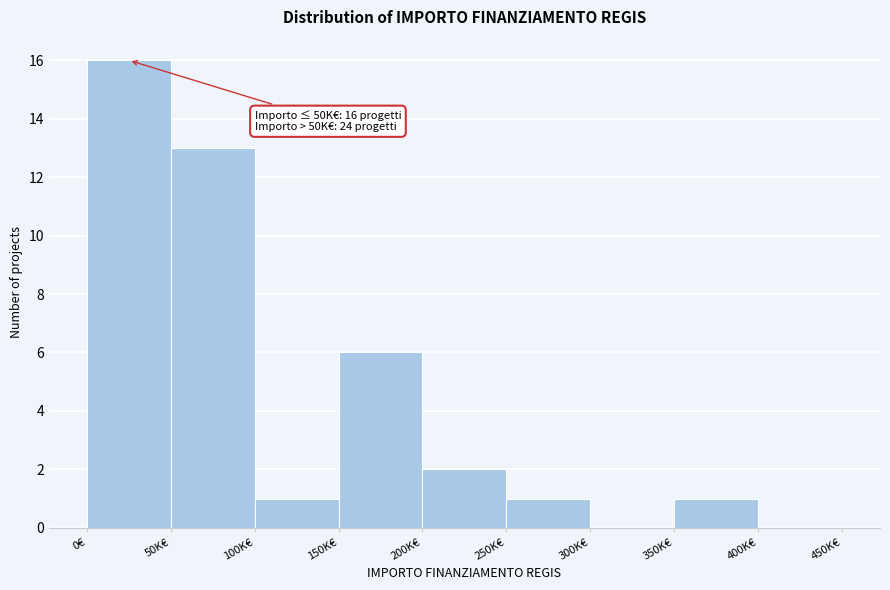

Reading left to right, transcribe all the data shown in this chart.

0€=16	50K€=13	100K€=1	150K€=6	200K€=2	250K€=1	300K€=0	350K€=1	400K€=0